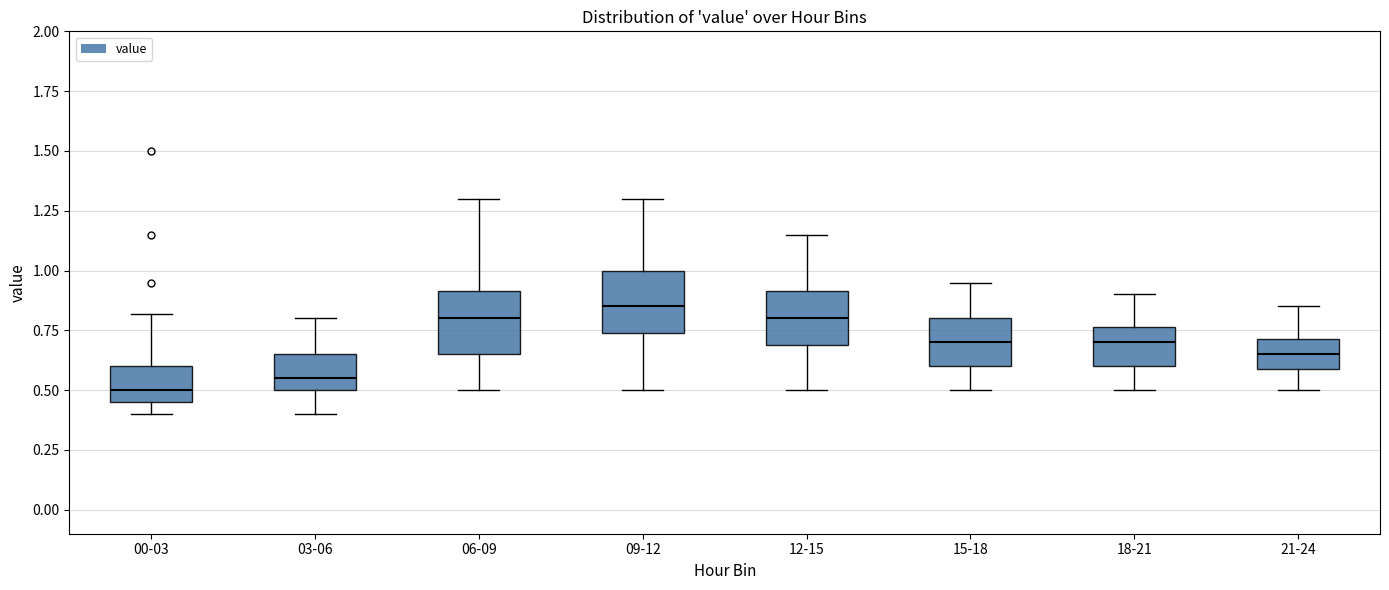

Where is the lower edge of the box for 00-03 on the y-axis? The values are not printed on the chart, so give them approximately, as read against the axis.

0.45